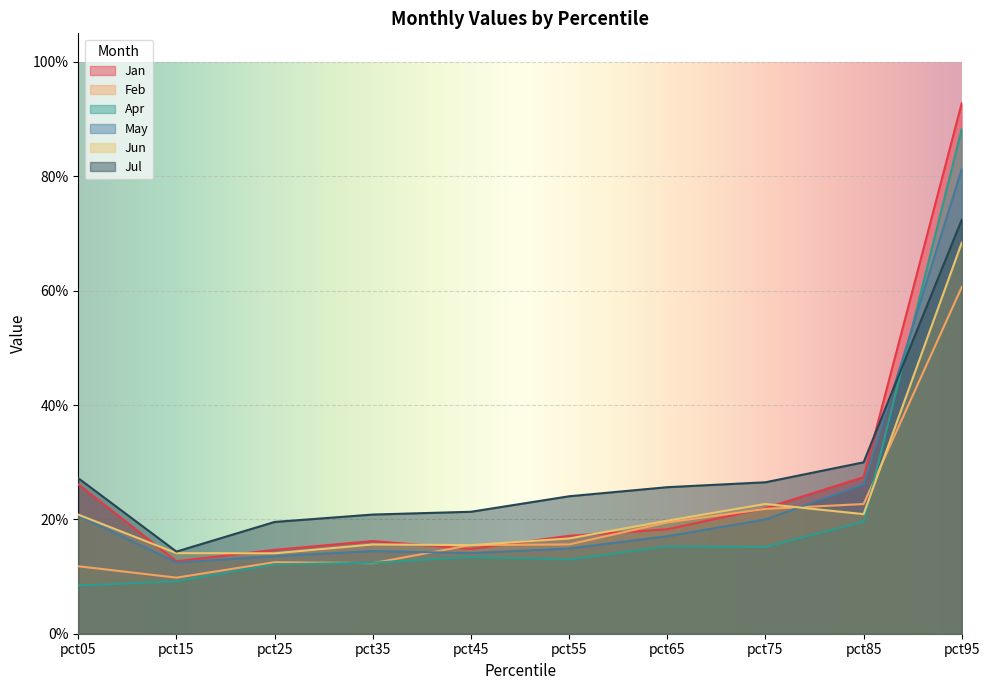

At which label does Jul reach its minimum?

pct15